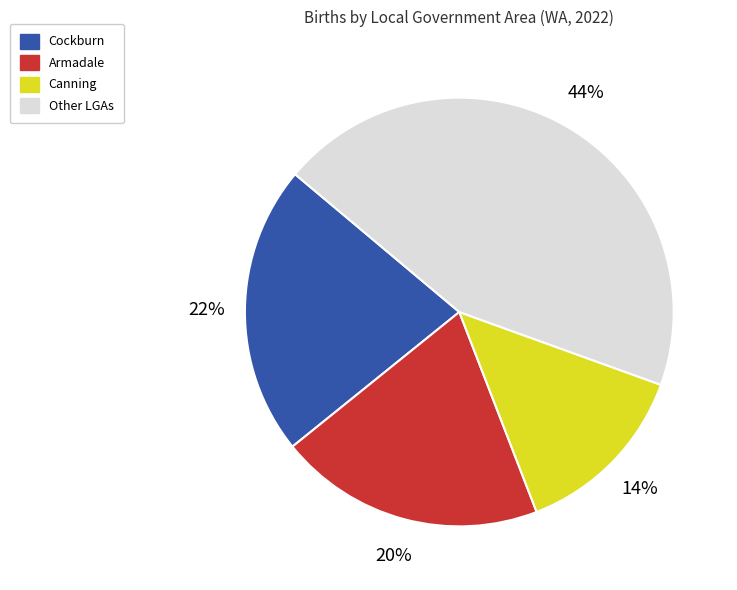

To the nearest percent, what is the average slice percentage?

25%